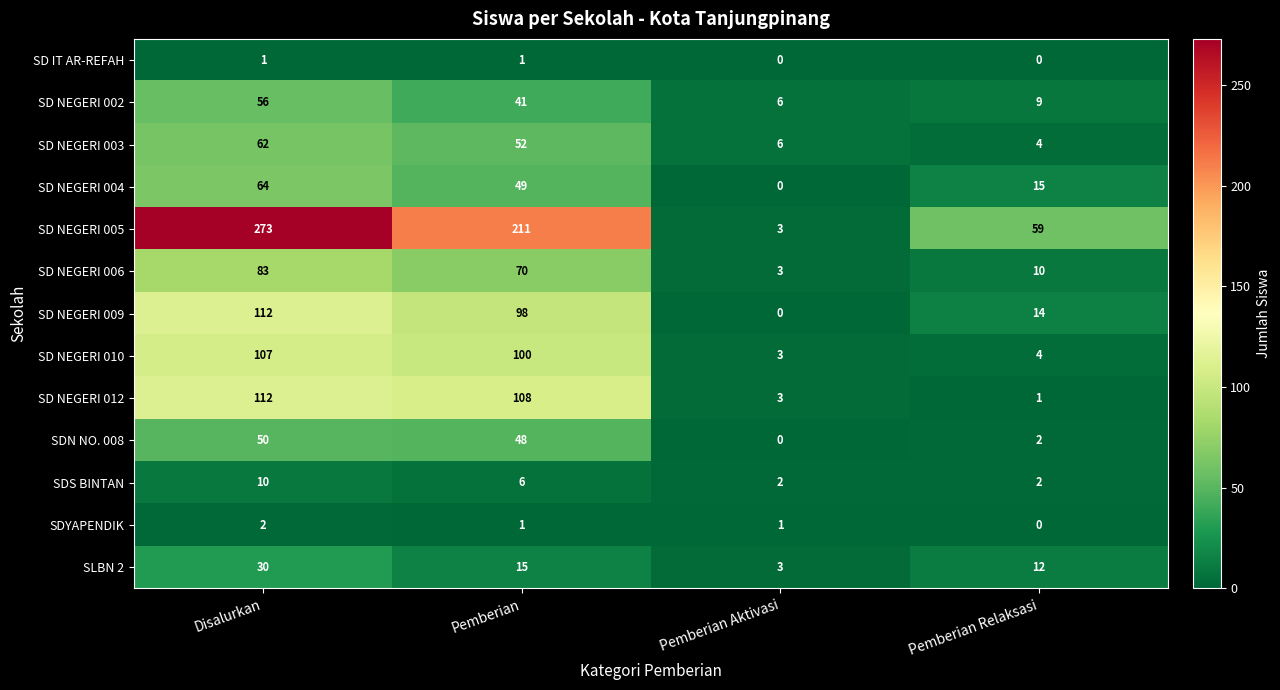

What is the difference between the maximum and minimum values in the SD NEGERI 003 series?

58